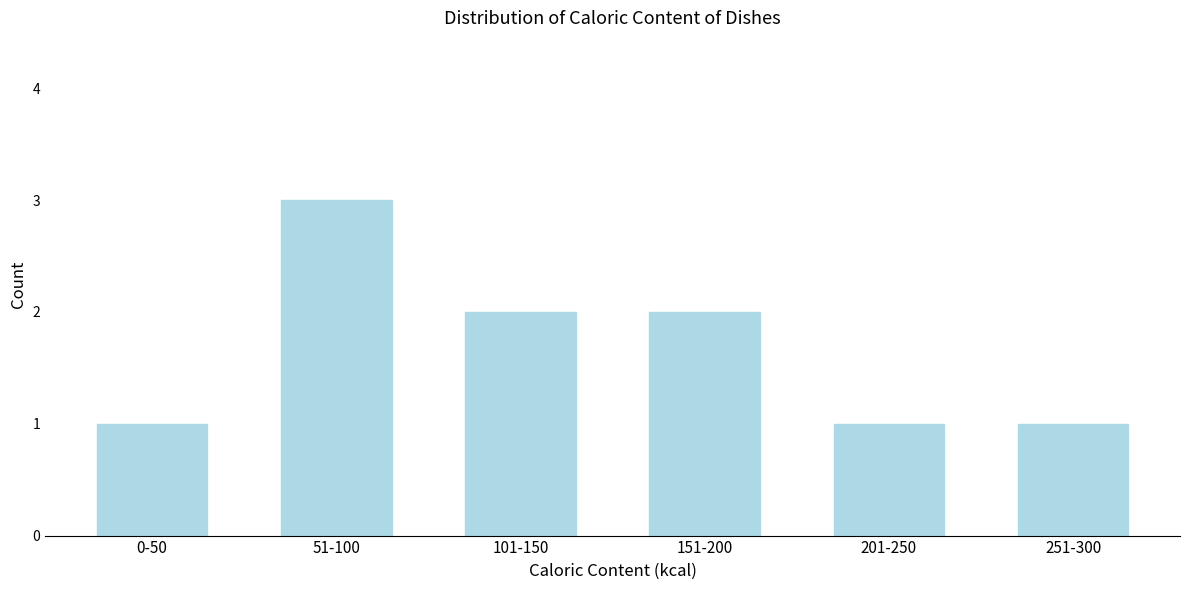

Reading left to right, extract all data points from this chart.

0-50=1	51-100=3	101-150=2	151-200=2	201-250=1	251-300=1